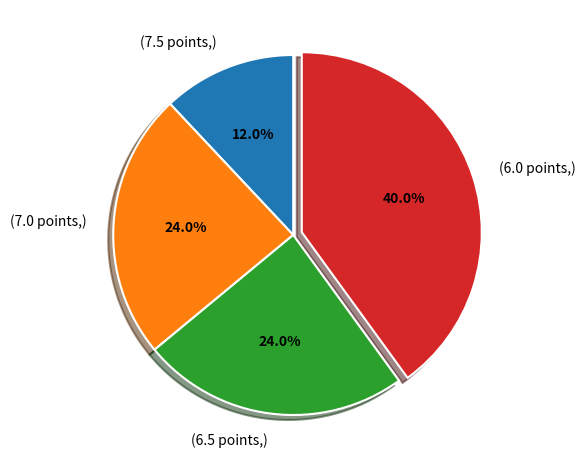

What is the smallest slice in the pie chart?

(7.5 points,)